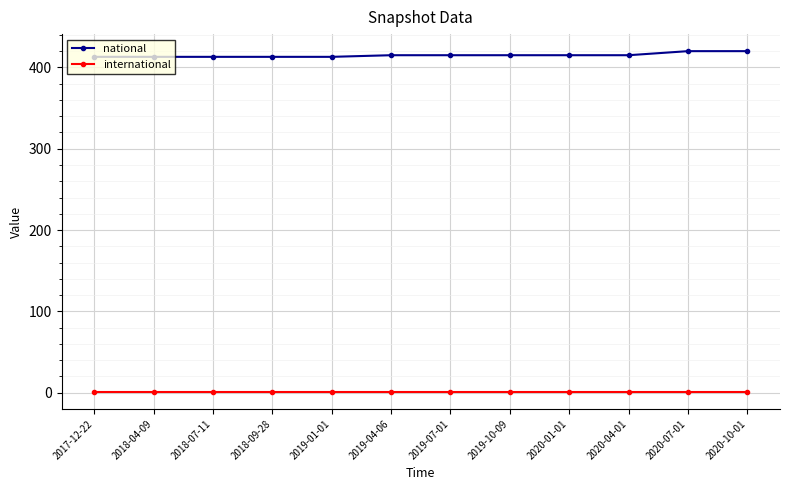

What is the greatest value displayed?

420